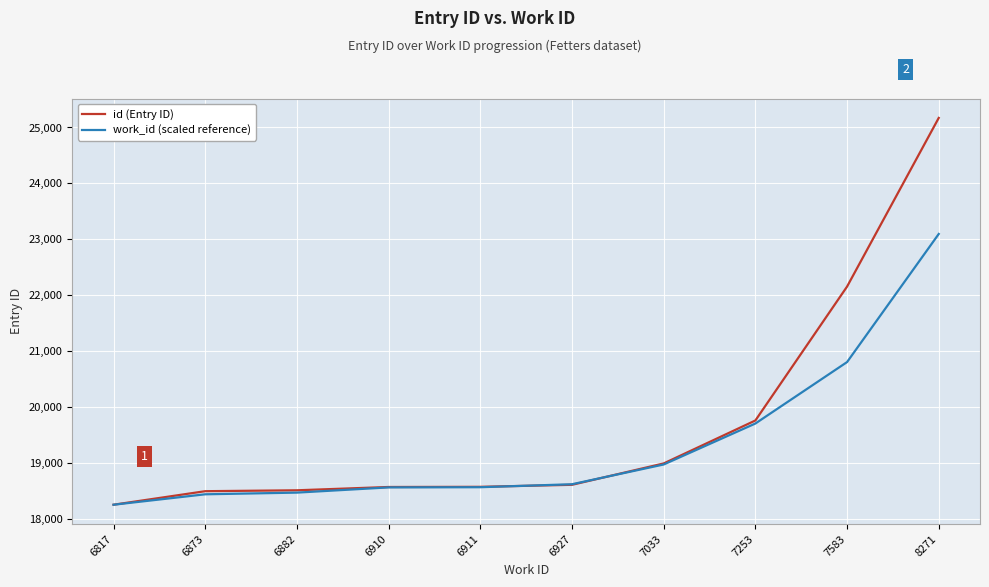

At how many categories does at least one series exceed 18673?

4